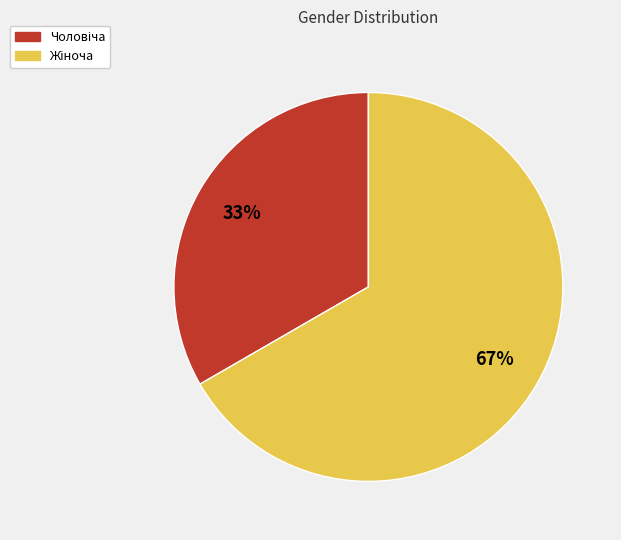

Count the number of slices in the pie.

2